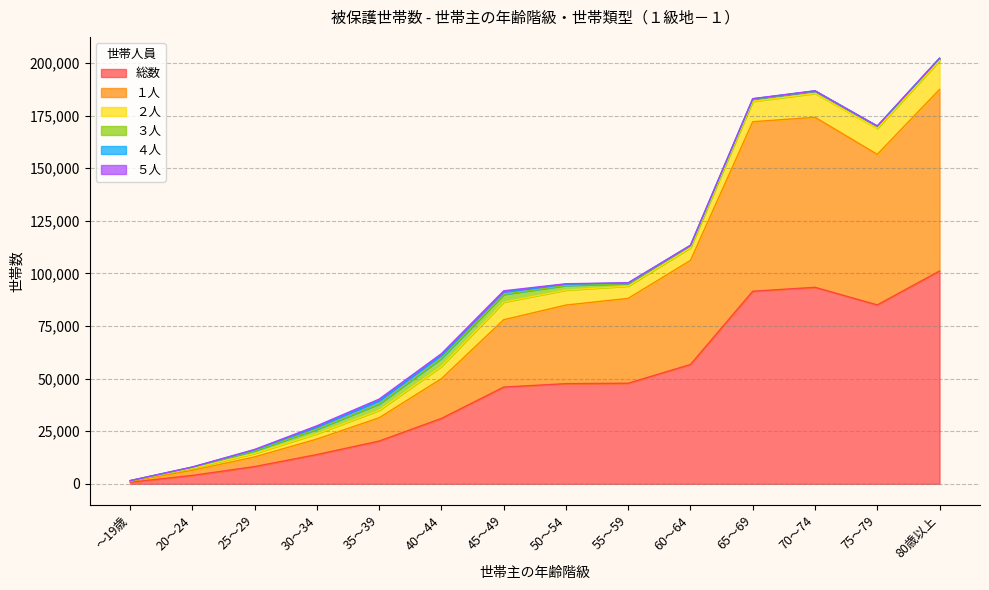

What is the sum of all ４人 values?

8187